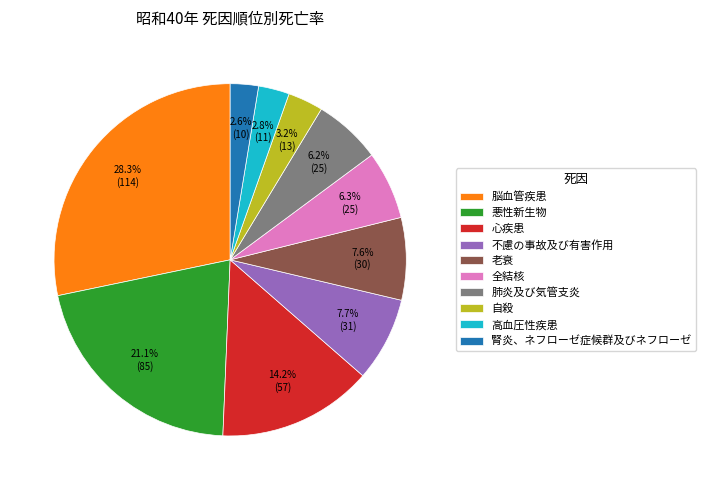

Is the sum of 脳血管疾患 and 自殺 greater than half?

No